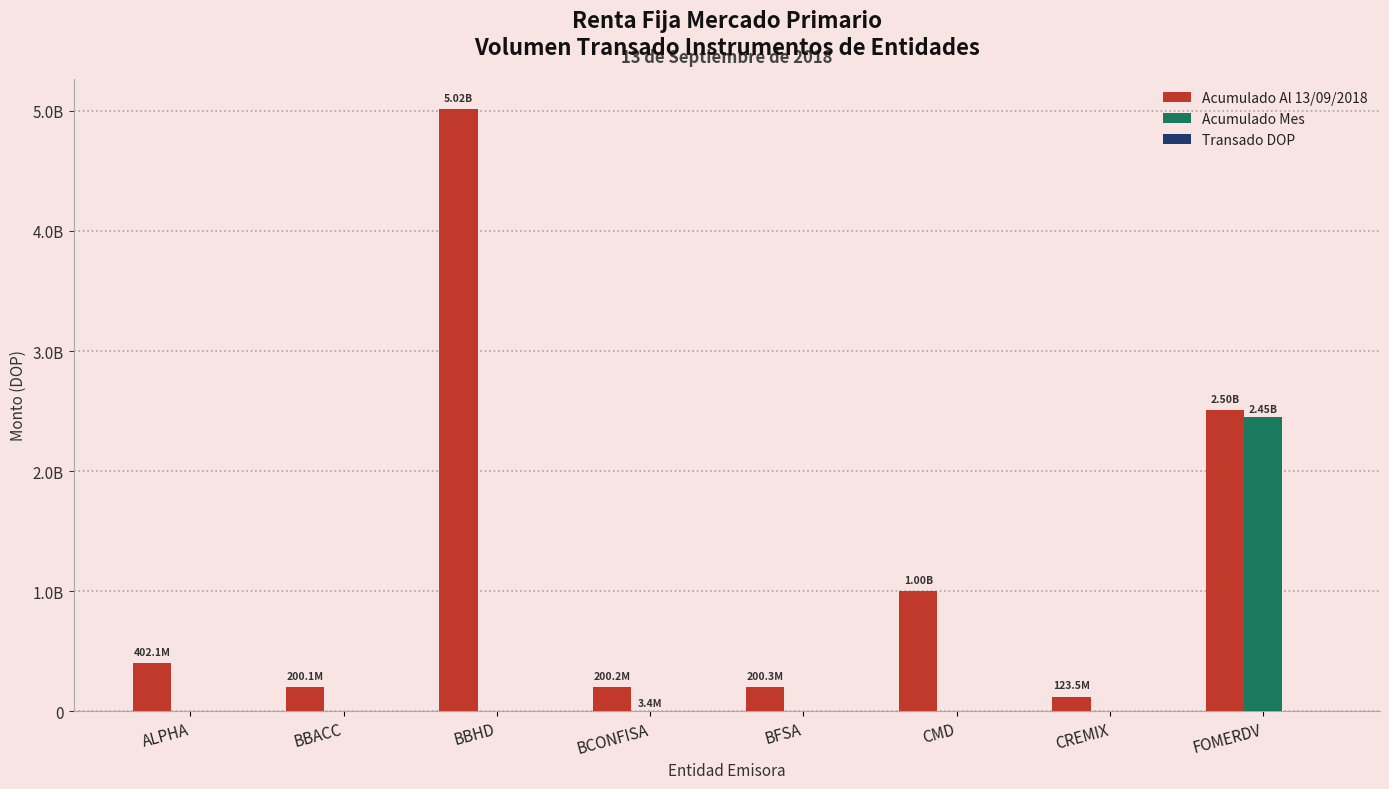

At BBACC, list the series in order from largest to smallest.

Acumulado Al 13/09/2018, Acumulado Mes, Transado DOP